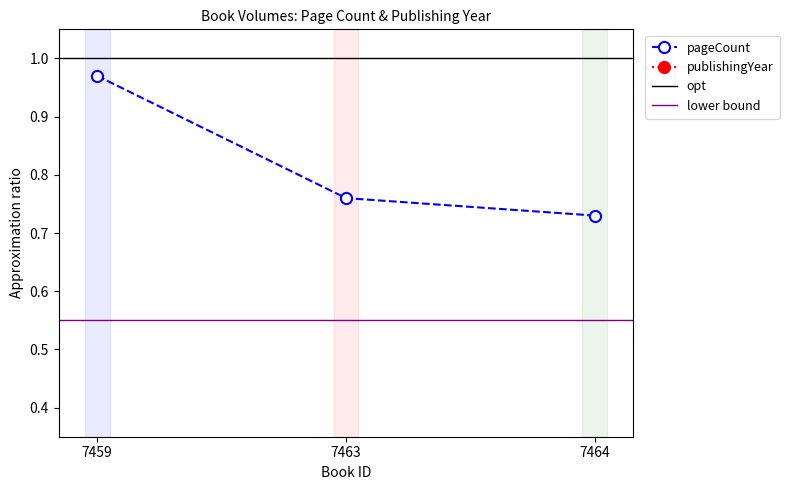

What is the value of the 2nd point from the left?

0.8